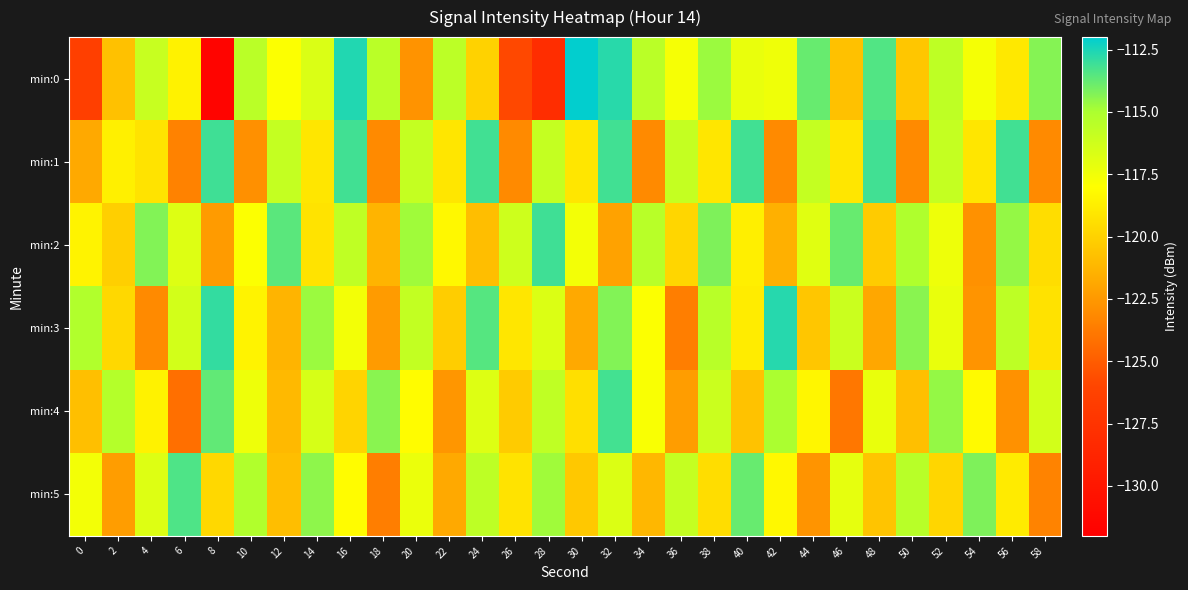

Which series has the widest spread of values?

min:0